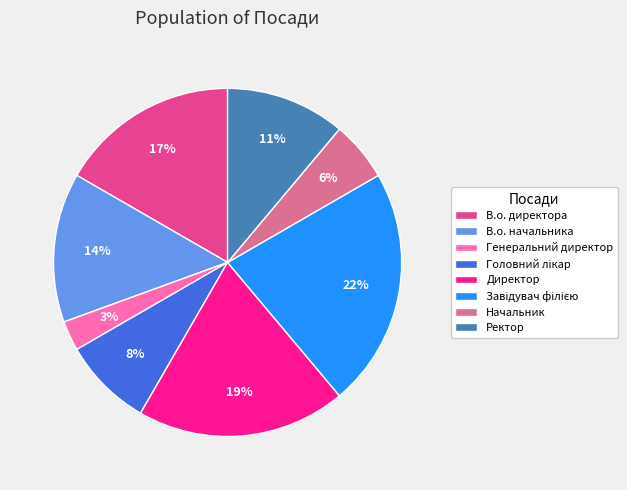

How many slices are in this pie chart?

8